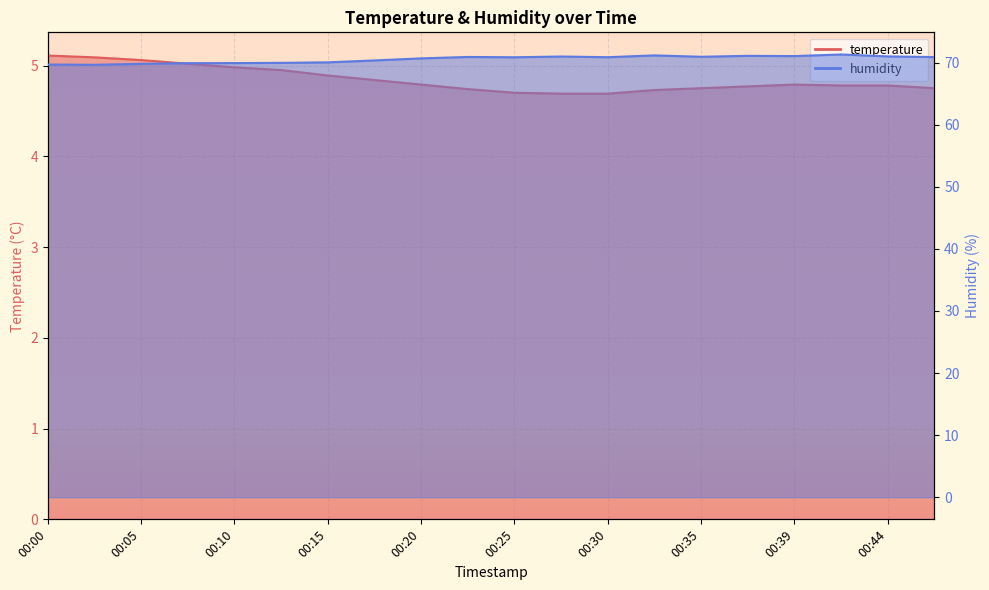

What is the sum of the humidity values at 00:47 and 00:17?

141.2